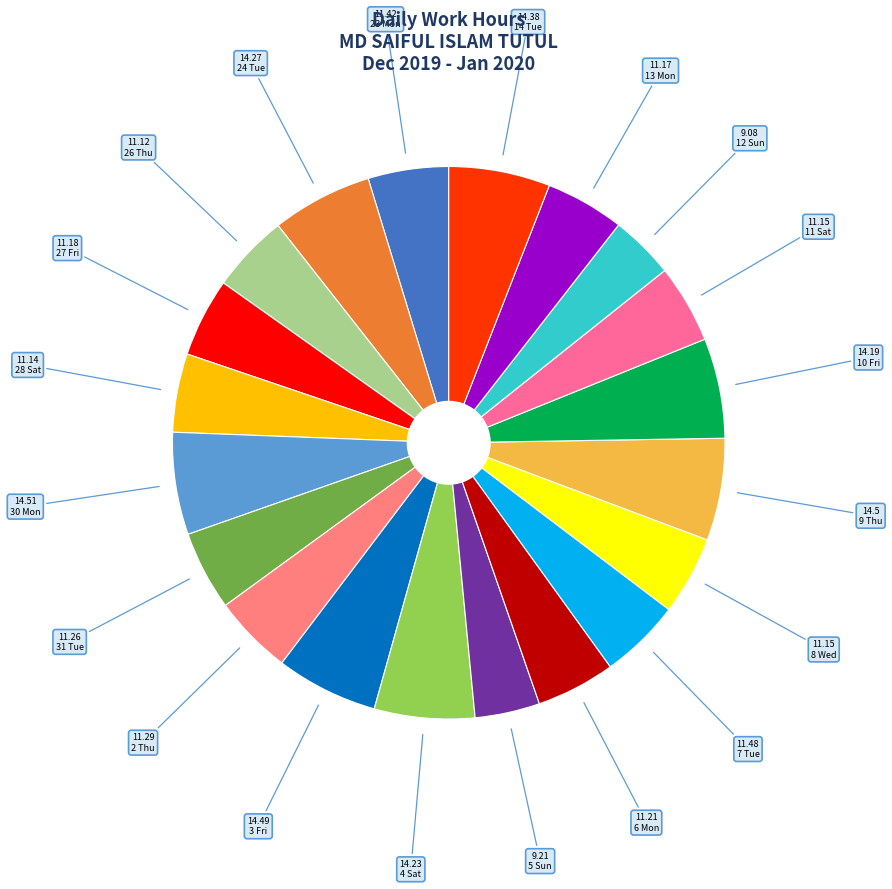

Which category has the smallest portion of the pie?

12 Sun